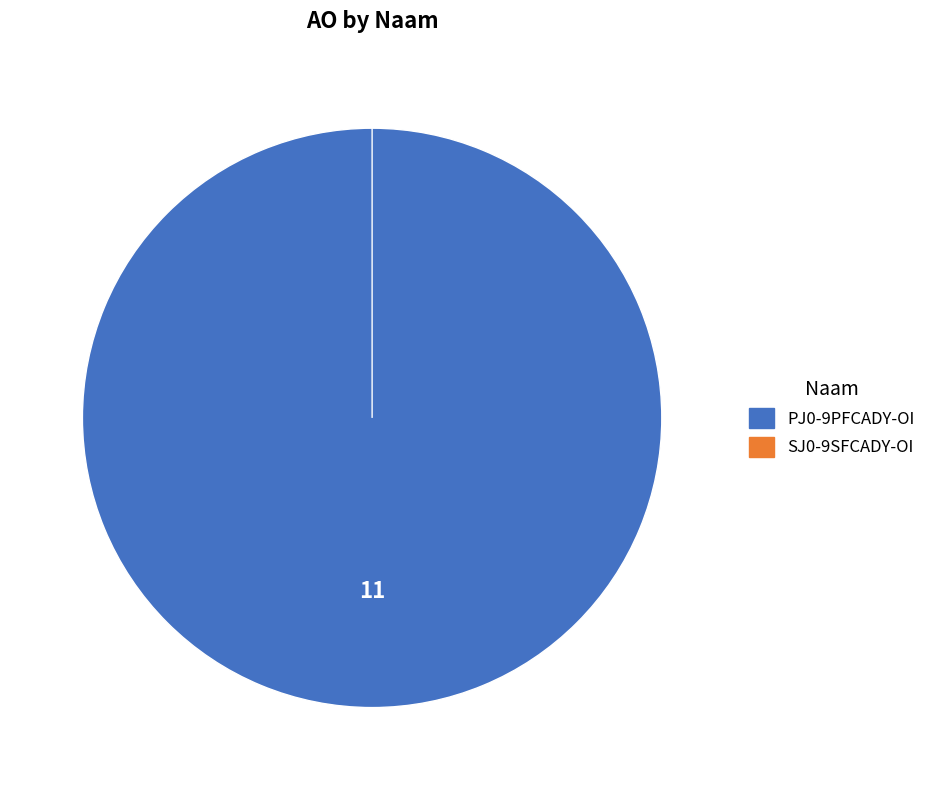

Is there any slice that represents more than half of the pie?

Yes